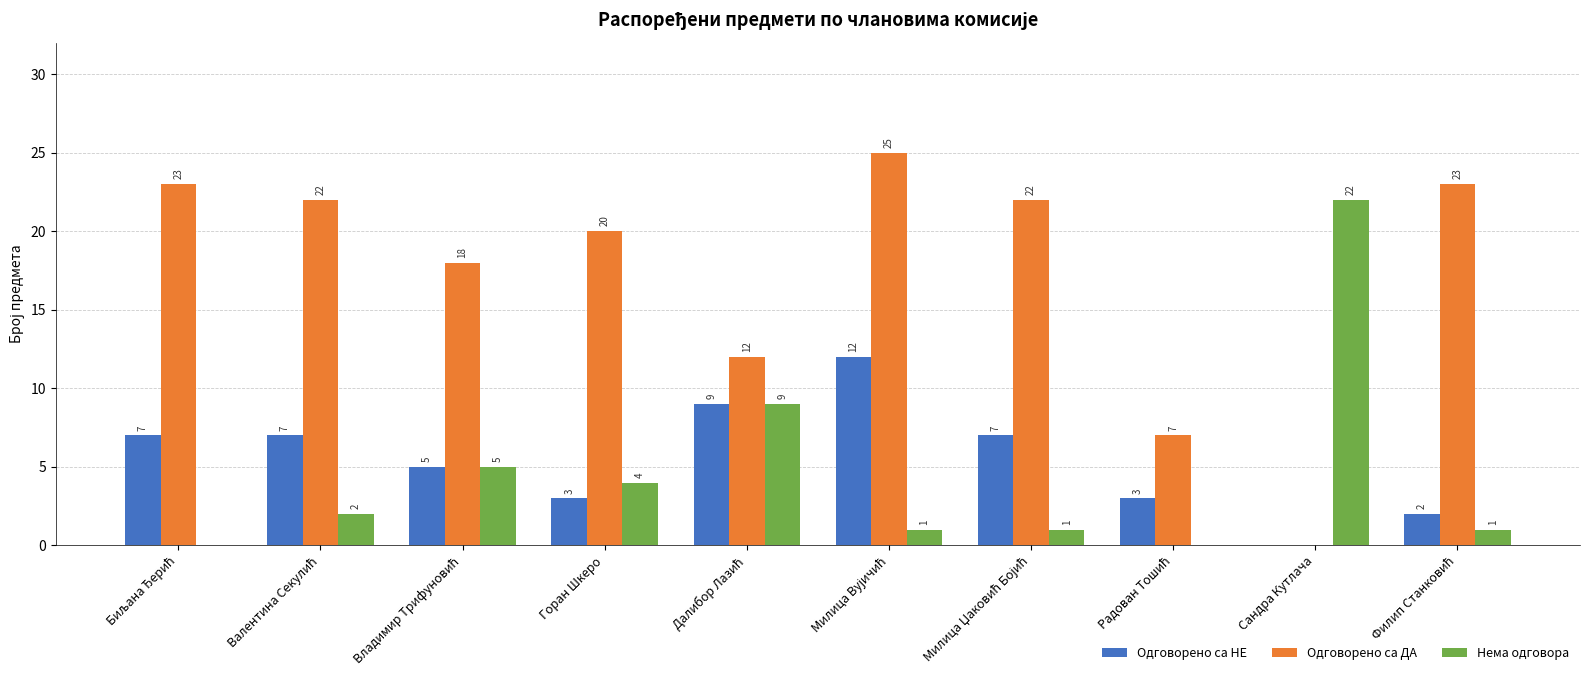

What is the sum of all Одговорено са НЕ values?

55